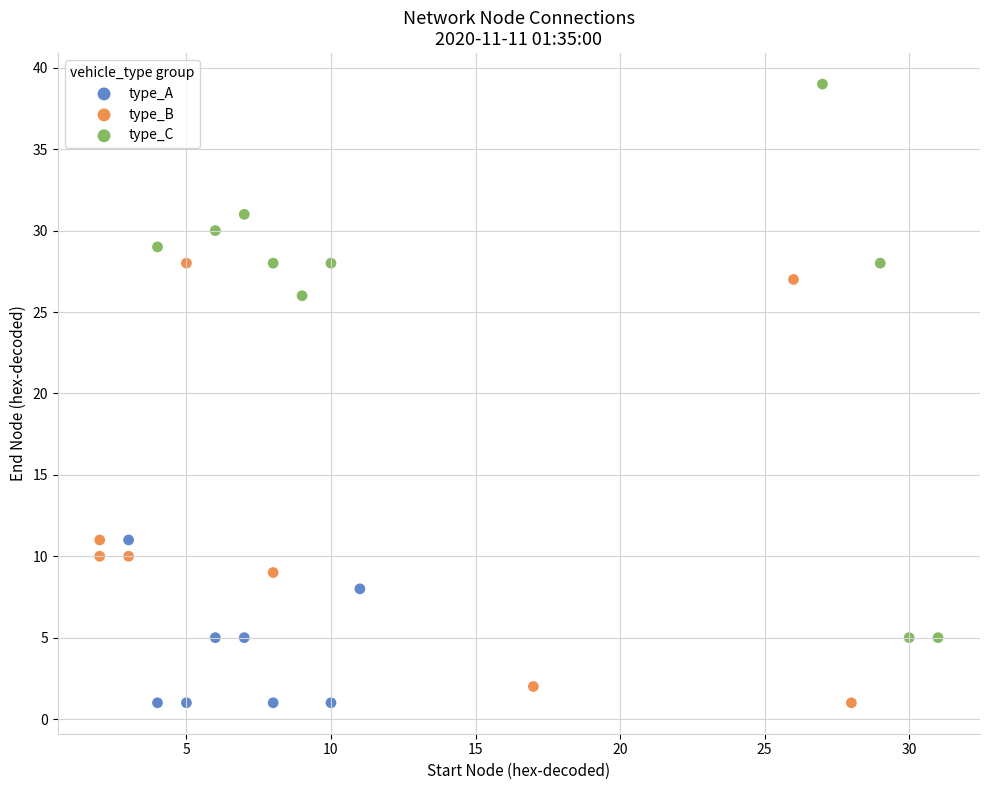

Which series has the widest spread of Y values?

type_C